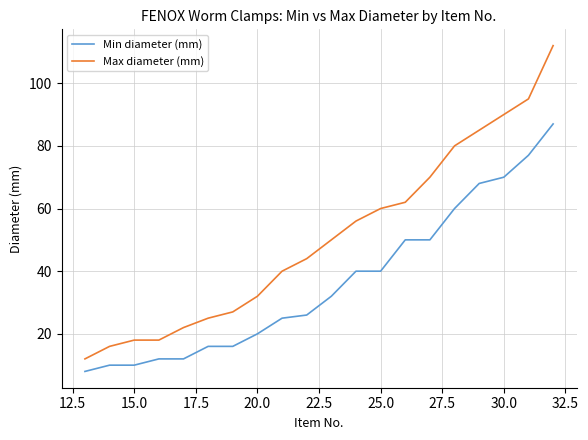

List the series in order of their overall mean, lowest first.

Min diameter (mm), Max diameter (mm)